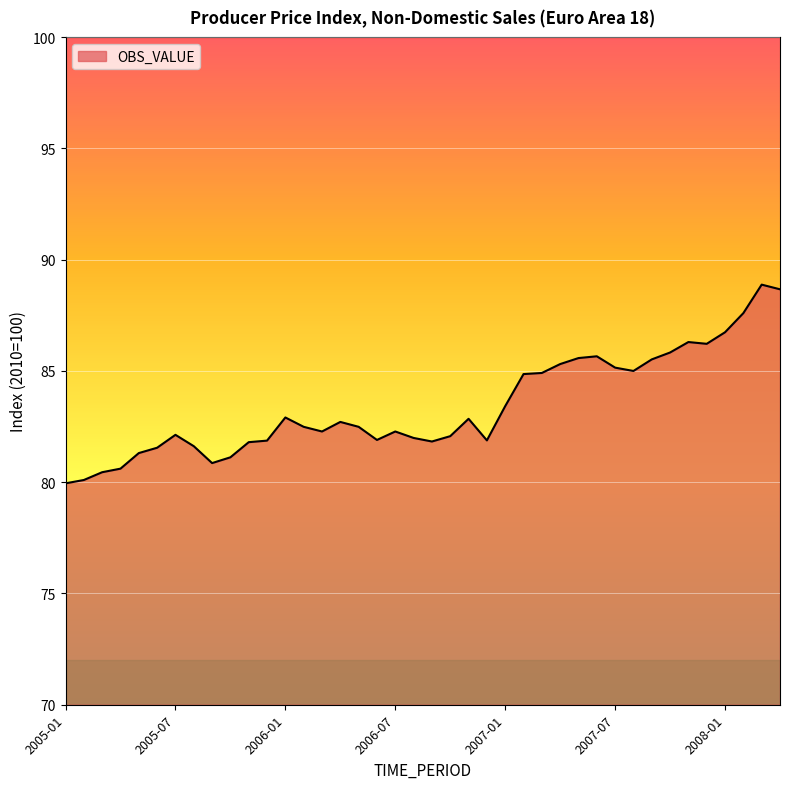

What is the maximum value shown in the chart?

88.9